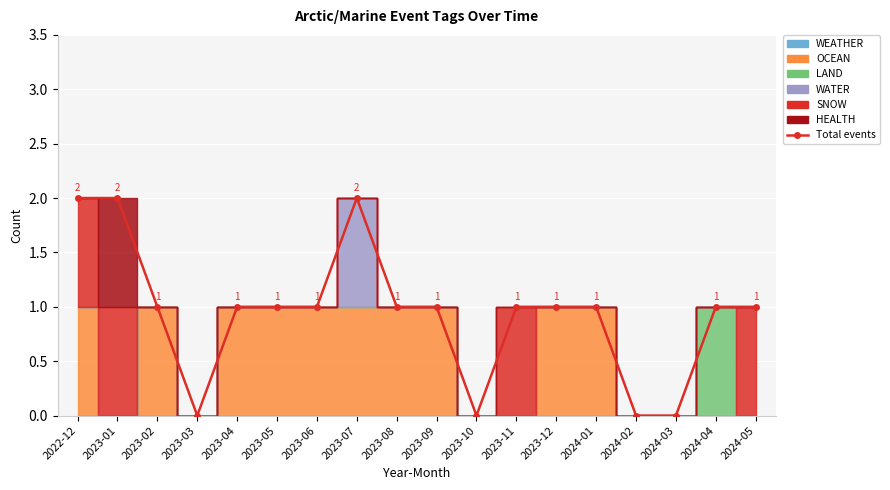

Reading left to right, list all the values displayed in this chart.

2	2	1	0	1	1	1	2	1	1	0	1	1	1	0	0	1	1